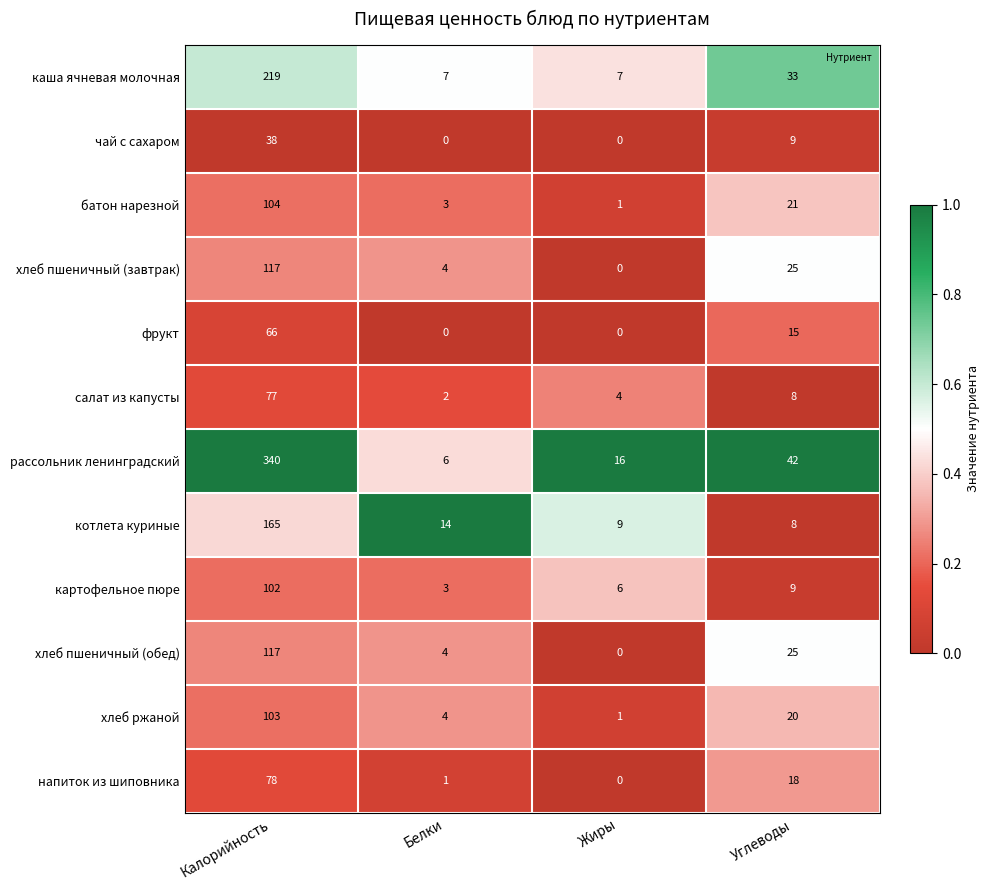

What is the sum of all хлеб пшеничный (обед) values?

146